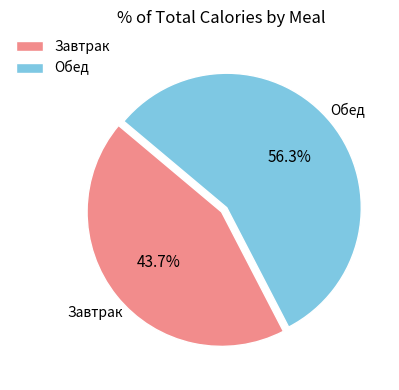

Which has a higher value, Завтрак or Обед?

Обед